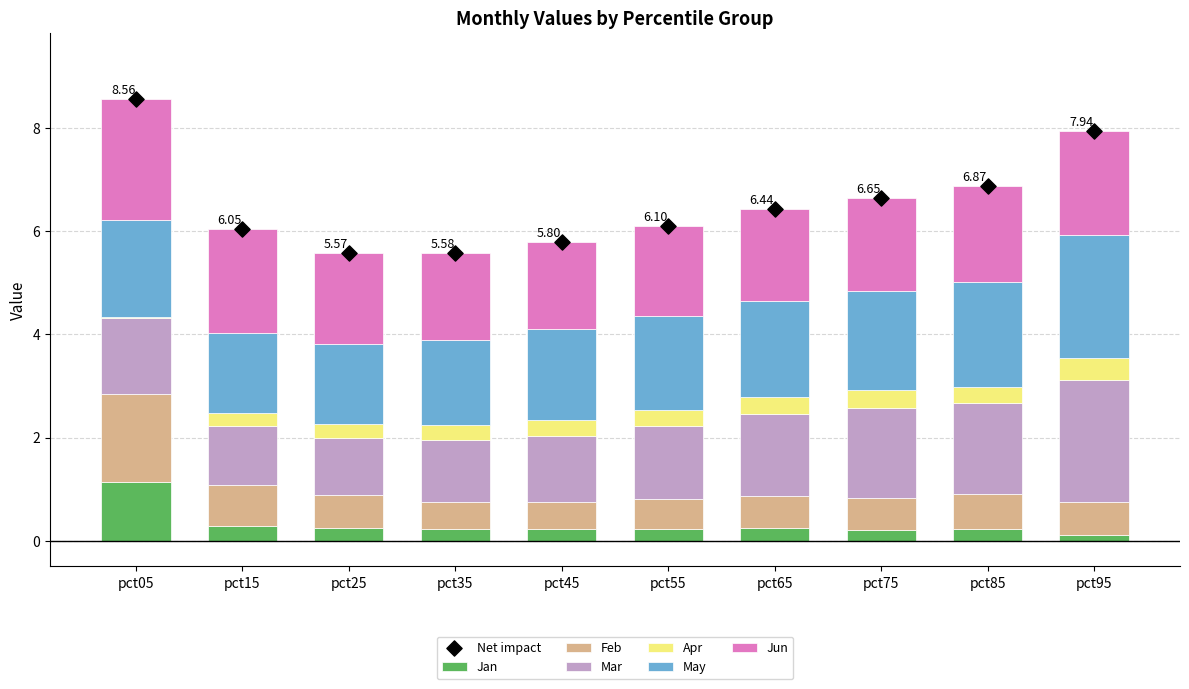

Is the value of Feb at pct35 greater than the value of Jan at pct65?

Yes